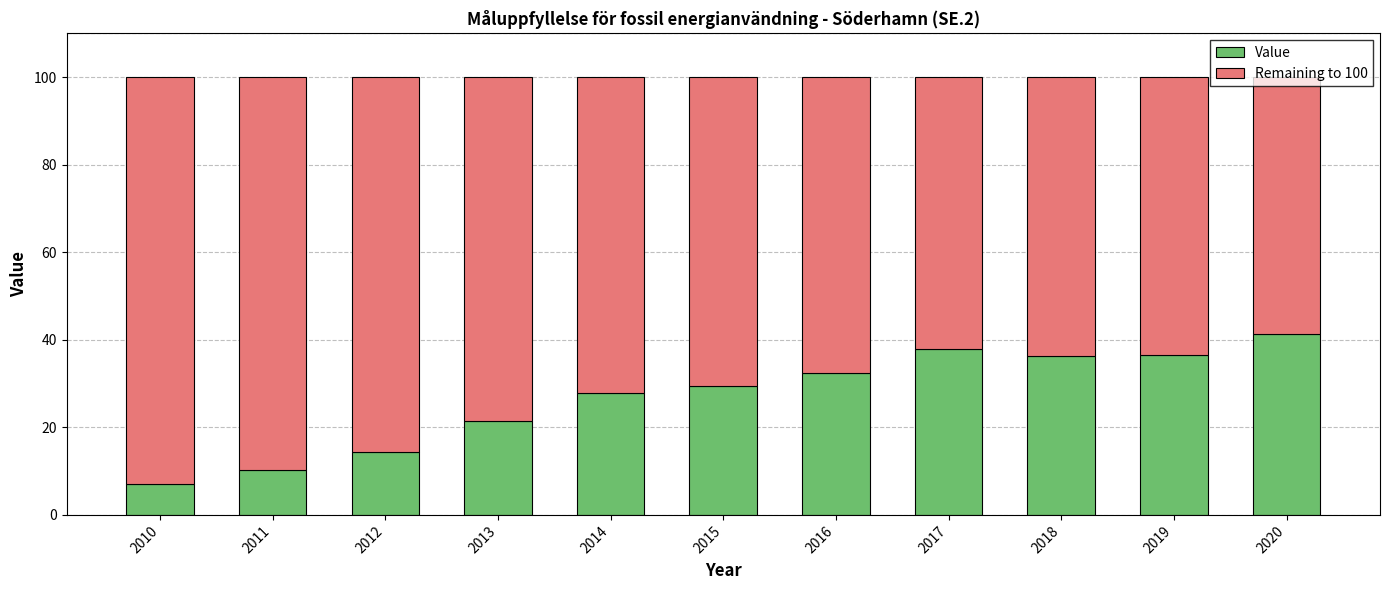

How many data points does each series have?

11